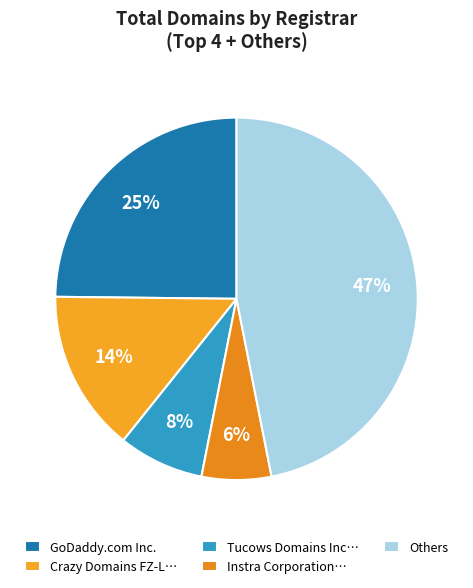

Which slice is the smallest?

Instra Corporation…